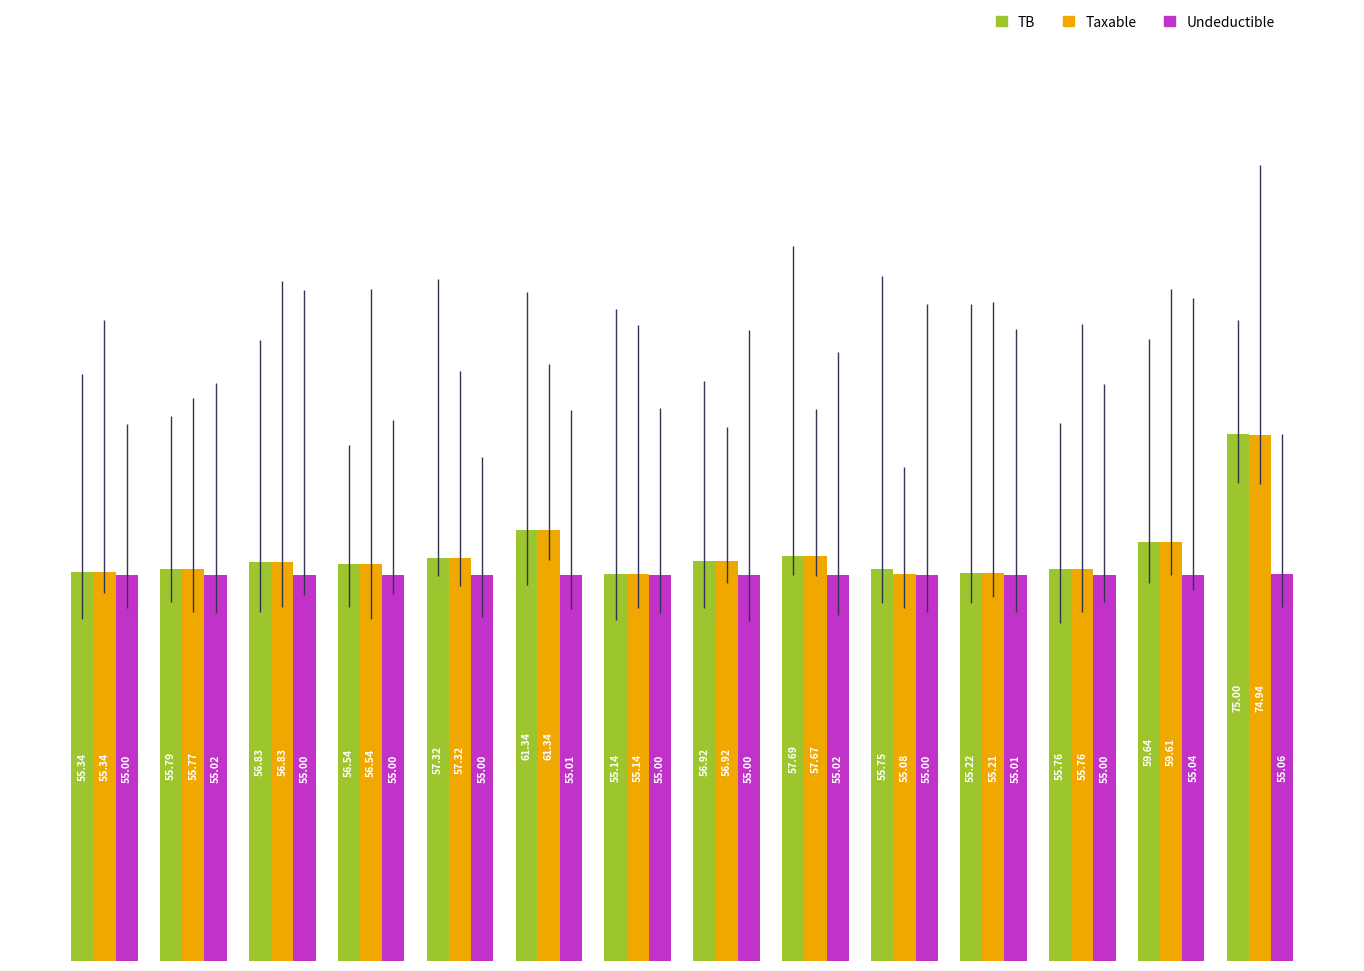

What is the sum of all Taxable values?

813.5